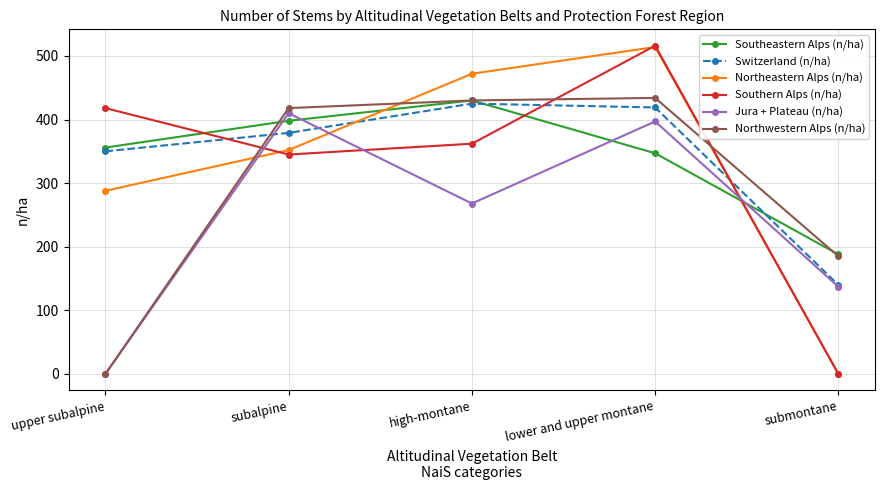

What is the total value across all series at lower and upper montane?

2627